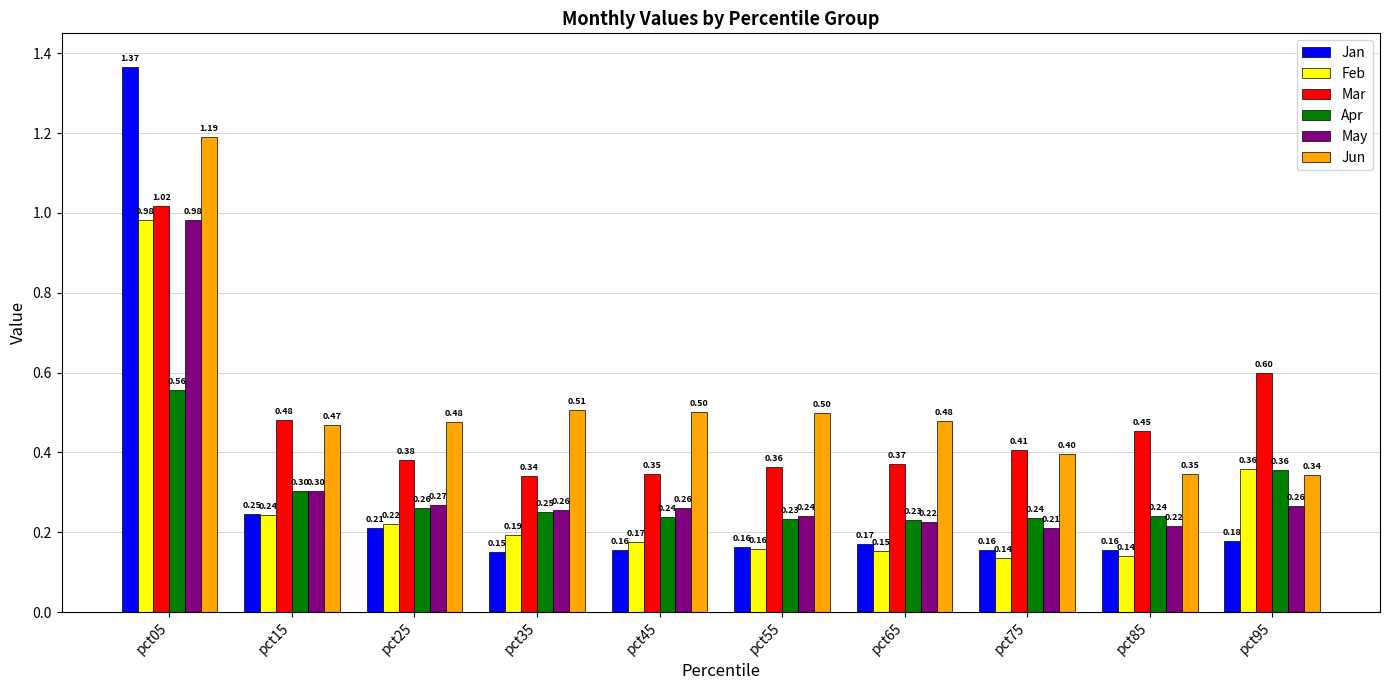

Rank the series at pct85 from lowest to highest value.

Feb, Jan, May, Apr, Jun, Mar